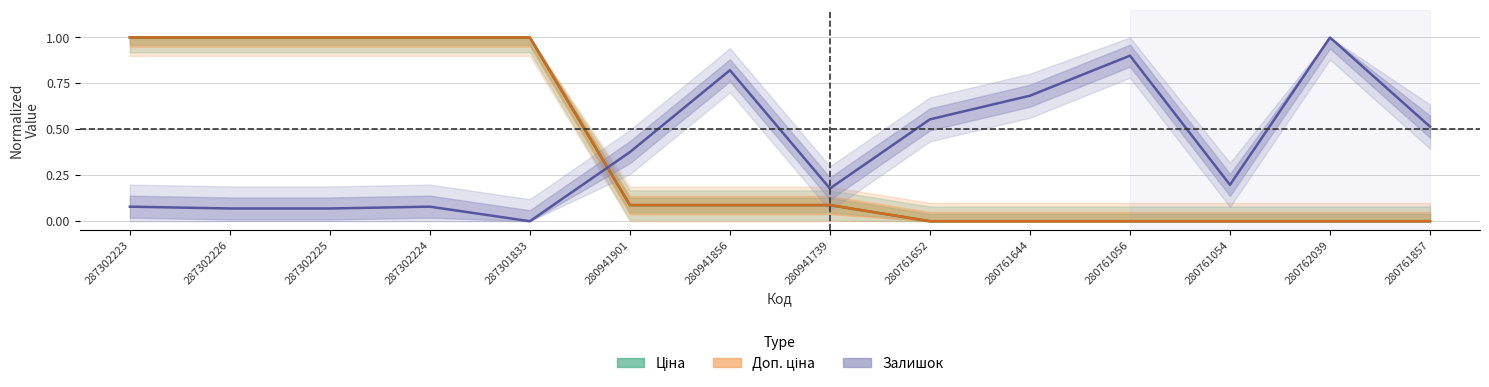

True or false: Доп. ціна and Ціна cross at least once.

False